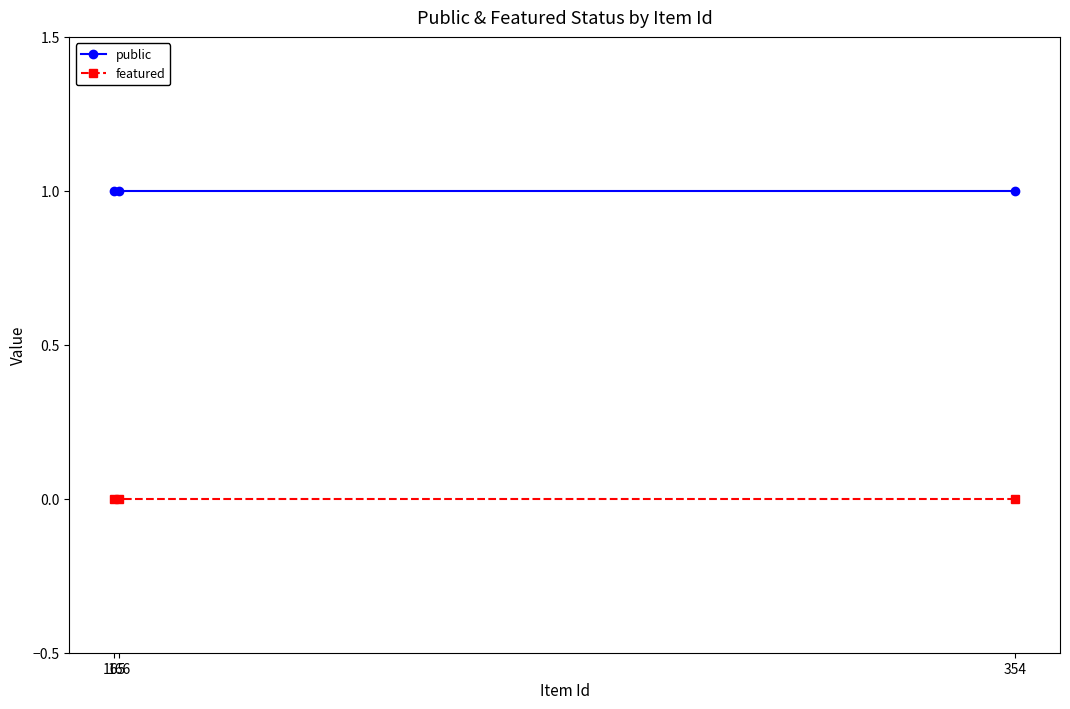

What are all the series names shown in the legend?

public, featured